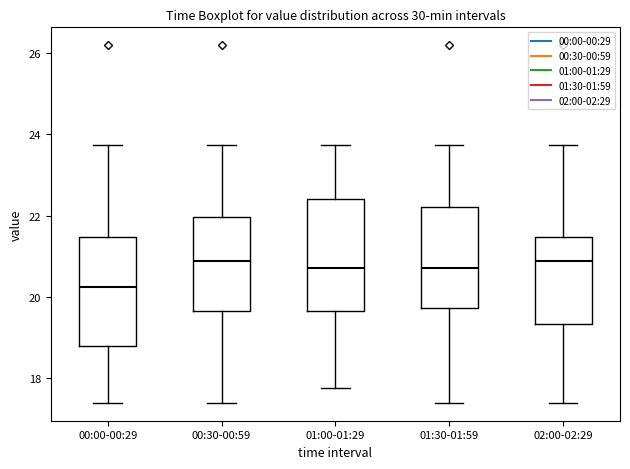

Which box's median line is the lowest?

00:00-00:29